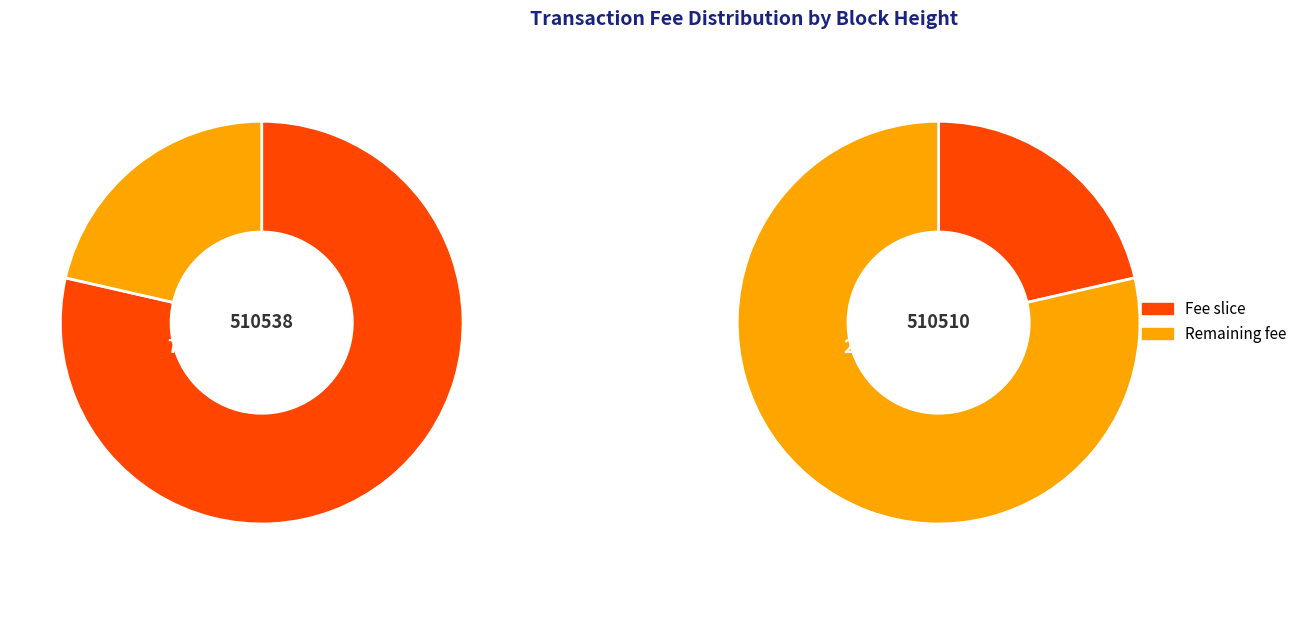

To the nearest percent, what is the combined percentage of 510538 and 510510?

100%